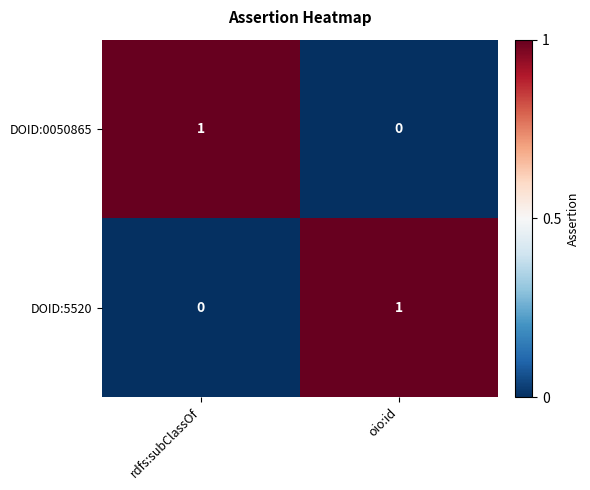

Rank the series at rdfs:subClassOf from lowest to highest value.

DOID:5520, DOID:0050865